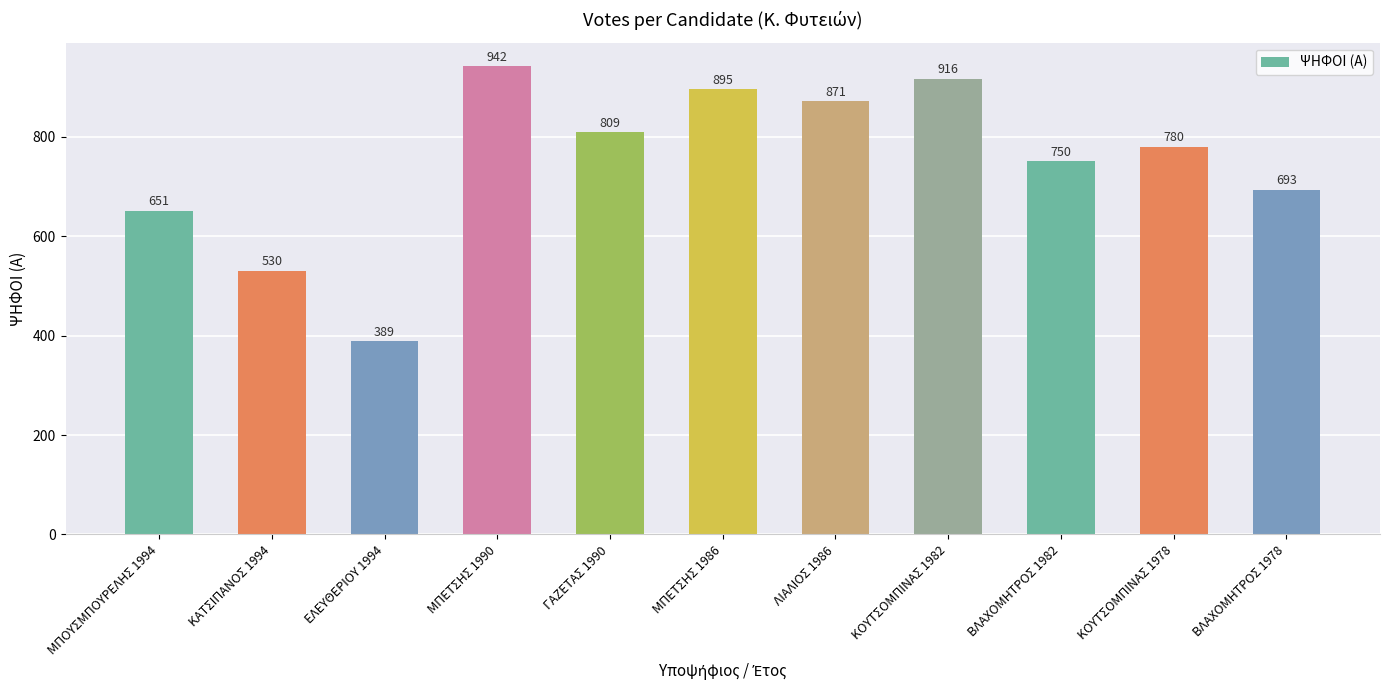

What is the ratio of the value at ΚΑΤΣΙΠΑΝΟΣ 1994 to the value at ΚΟΥΤΣΟΜΠΙΝΑΣ 1982?

0.6